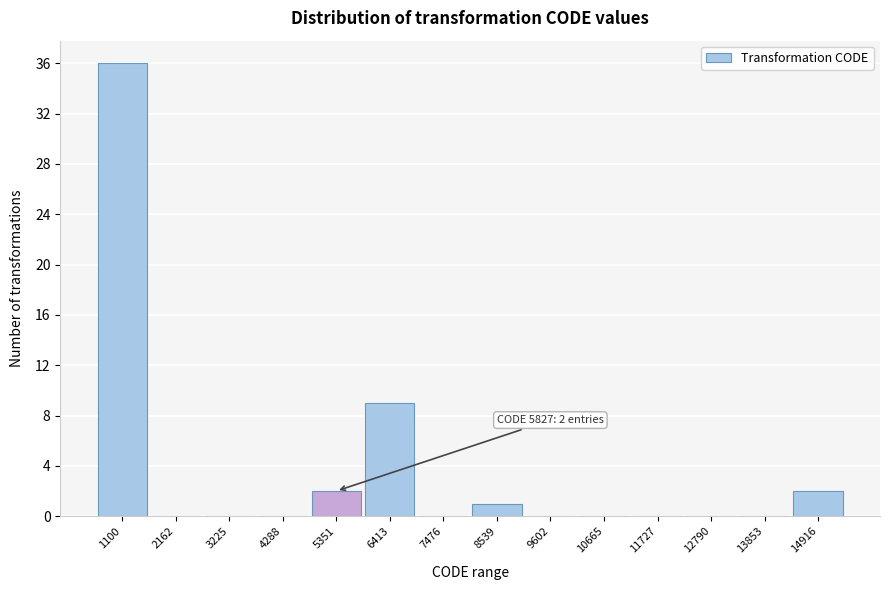

Reading left to right, transcribe all the data shown in this chart.

1100=36	2162=0	3225=0	4288=0	5351=2	6413=9	7476=0	8539=1	9602=0	10665=0	11727=0	12790=0	13853=0	14916=2